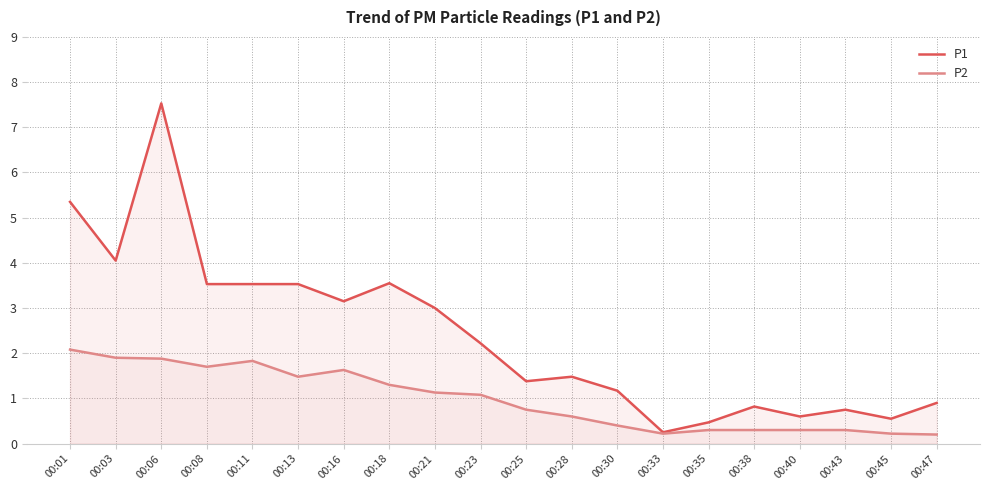

What is the total value across all series at 00:38?

1.1